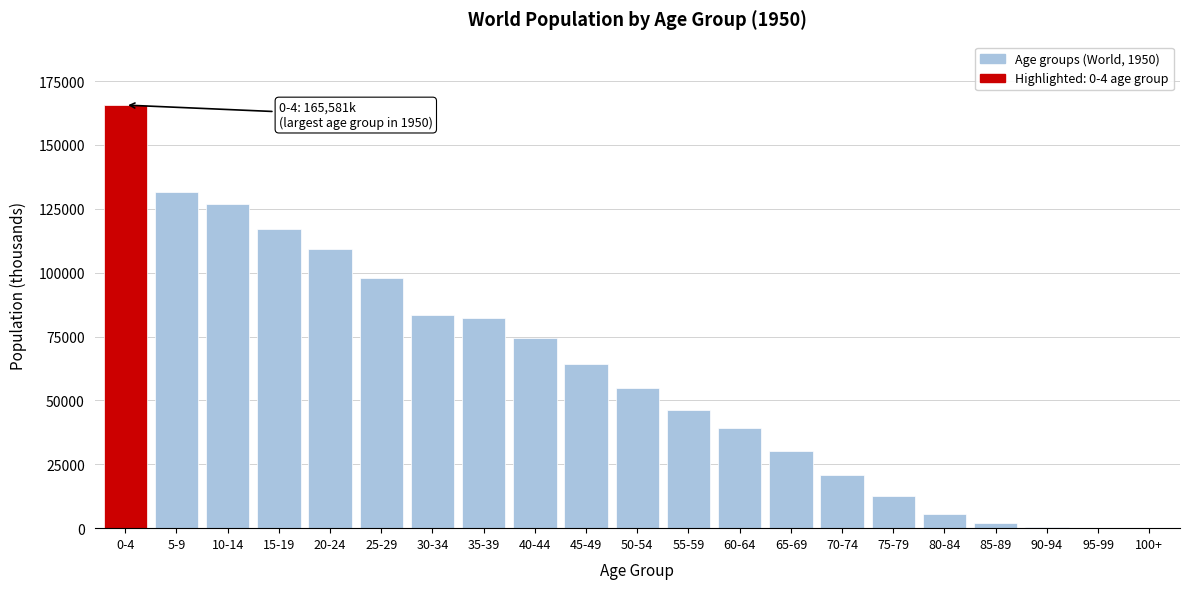

What is the greatest value displayed?

165580.7